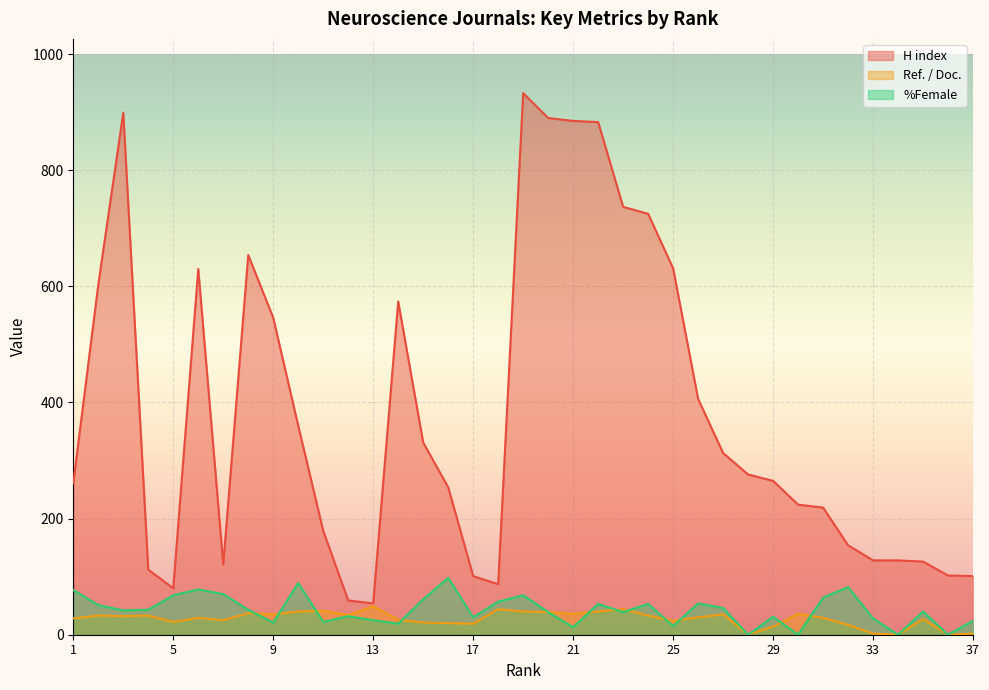

Reading left to right, extract all data points from this chart.

H index: 261	603	899	112	80	630	121	654	546	360	179	59	54	574	331	254	101	87	933	890	885	883	737	725	631	406	313	276	265	224	219	154	128	128	126	102	101
Ref. / Doc.: 28	33	32	33	22	29	25	37	35	40	41	34	49	26	21	20	19	44	40	39	36	40	44	33	24	30	35	0	14	36	29	17	2	0	27	0	2
%Female: 77	51	42	43	68	78	70	43	21	89	22	32	25	19	61	98	30	57	68	39	13	53	39	53	15	54	46	0	31	0	64	82	28	0	40	0	24